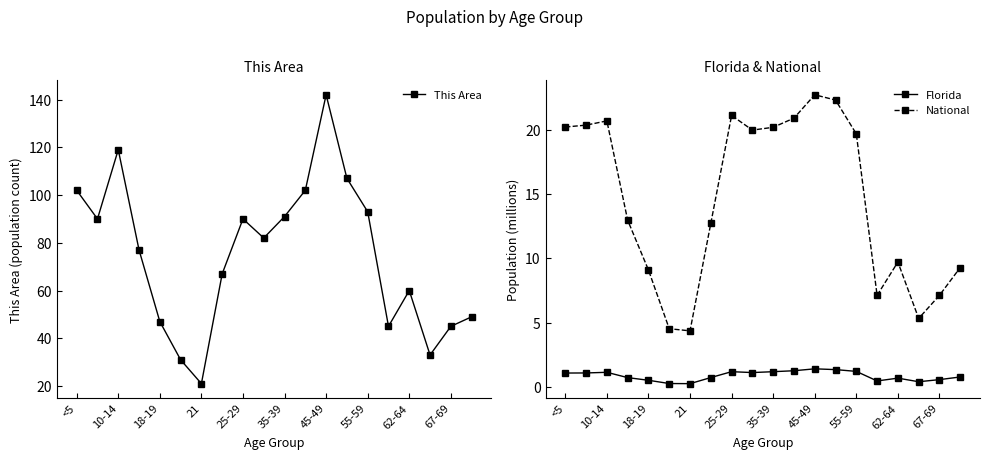

What is the lowest value of the National series?

4.4